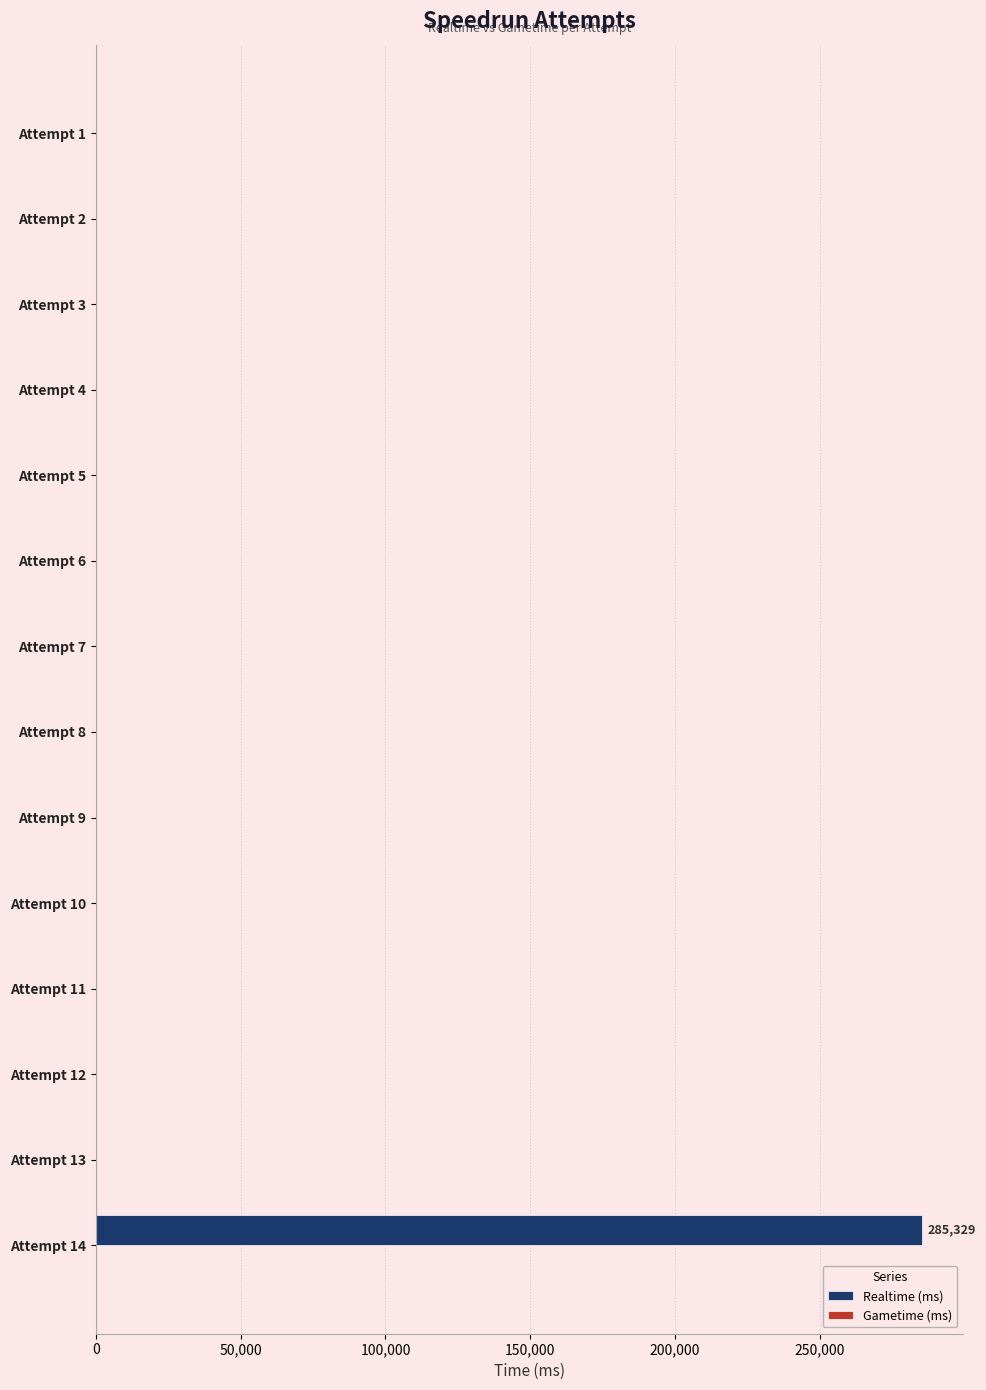

Reading bottom to top, what are all the values shown in this chart?

Attempt 14=285329	Attempt 13=0	Attempt 12=0	Attempt 11=0	Attempt 10=0	Attempt 9=0	Attempt 8=0	Attempt 7=0	Attempt 6=0	Attempt 5=0	Attempt 4=0	Attempt 3=0	Attempt 2=0	Attempt 1=0